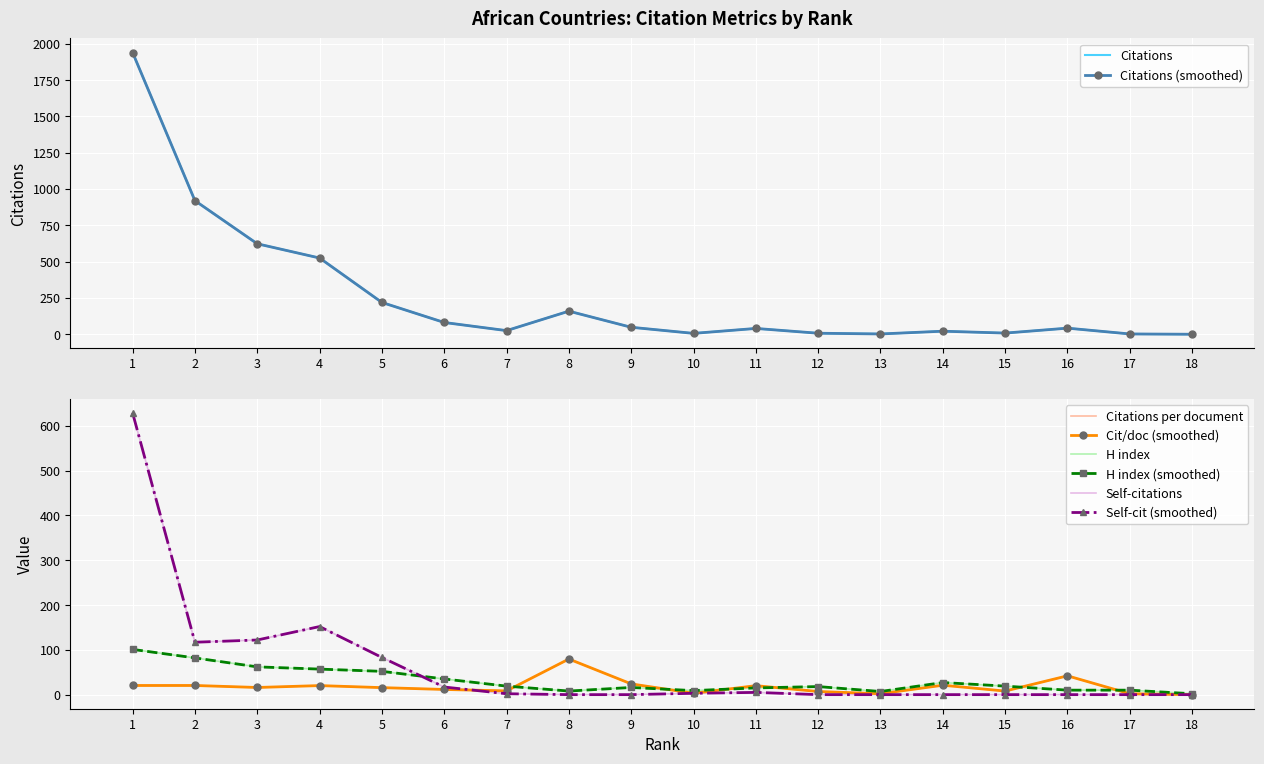

Where is Citations nearest to the value 970?

2